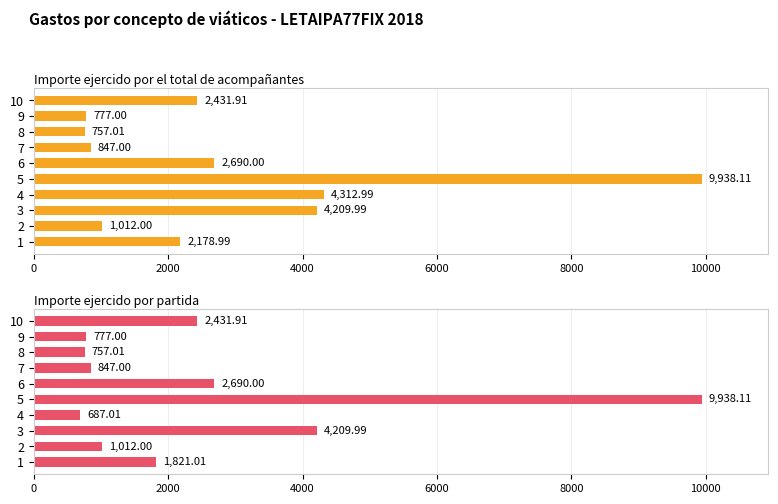

What is the difference between the maximum and second lowest values in the Importe ejercido por partida series?

9181.1